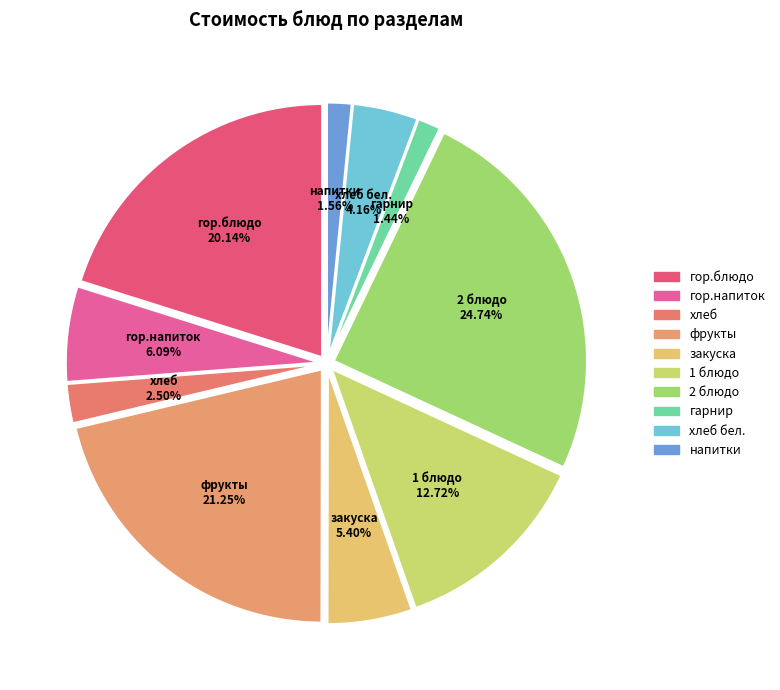

How many slices are in this pie chart?

10